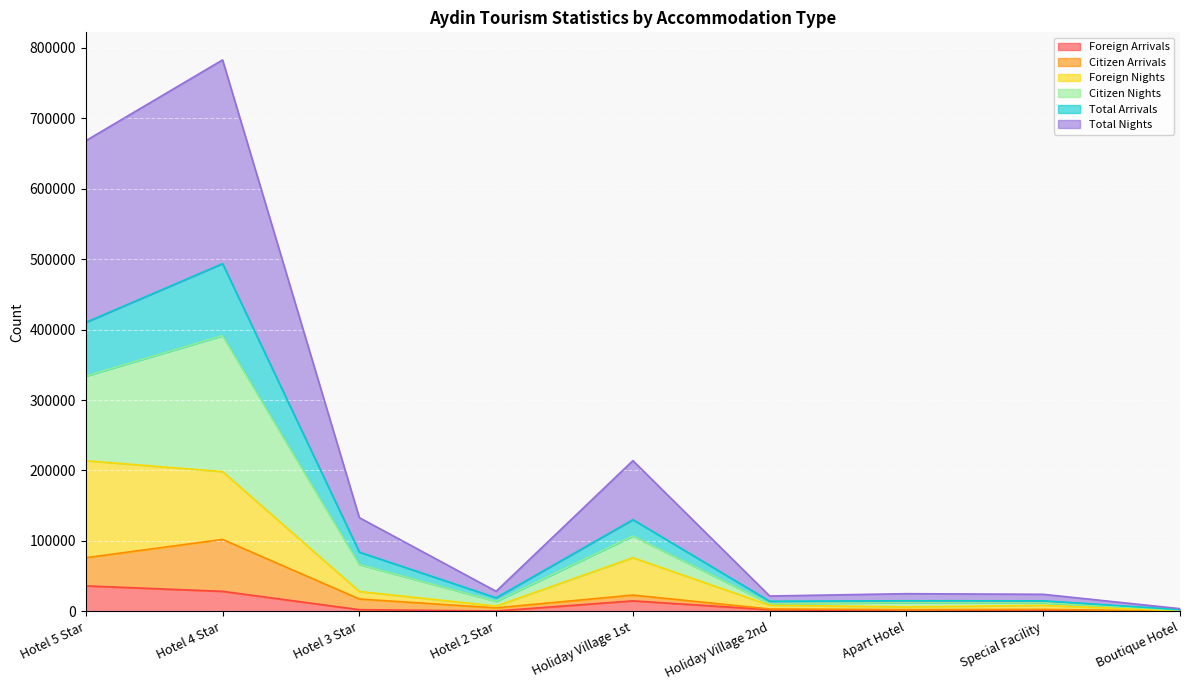

What is the maximum value for Foreign Arrivals?

36263